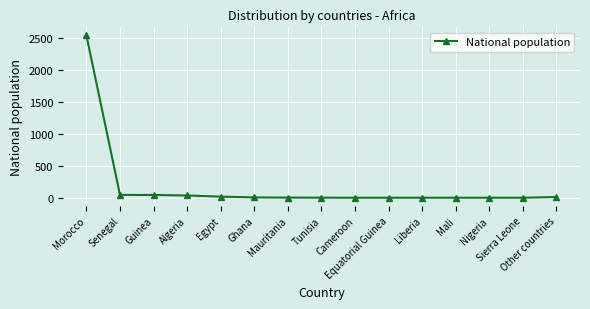

Where does the data first go above 7?

Morocco